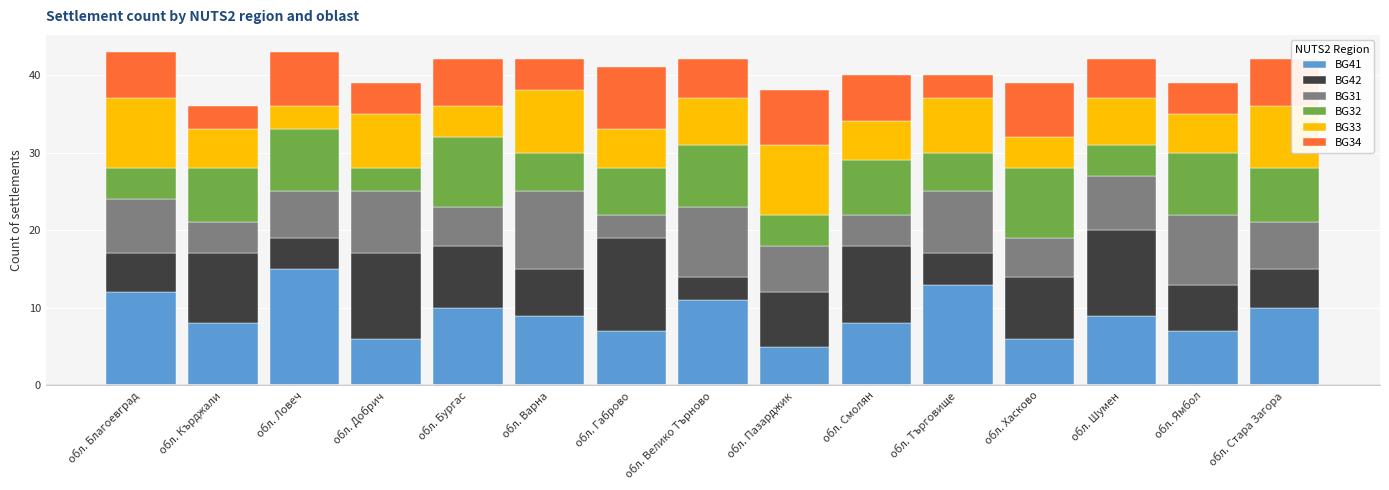

What is the maximum value for BG41?

15